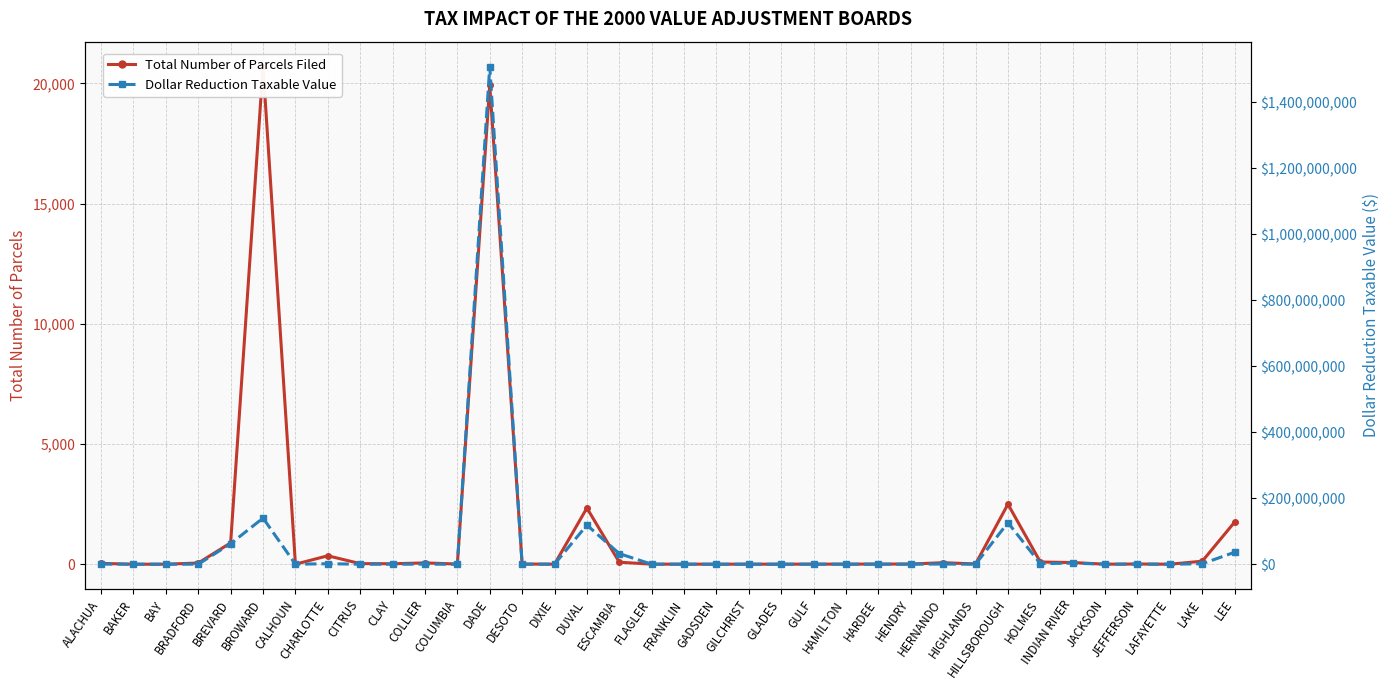

List the series in order of their peak value, highest first.

Dollar Reduction Taxable Value, Total Number of Parcels Filed